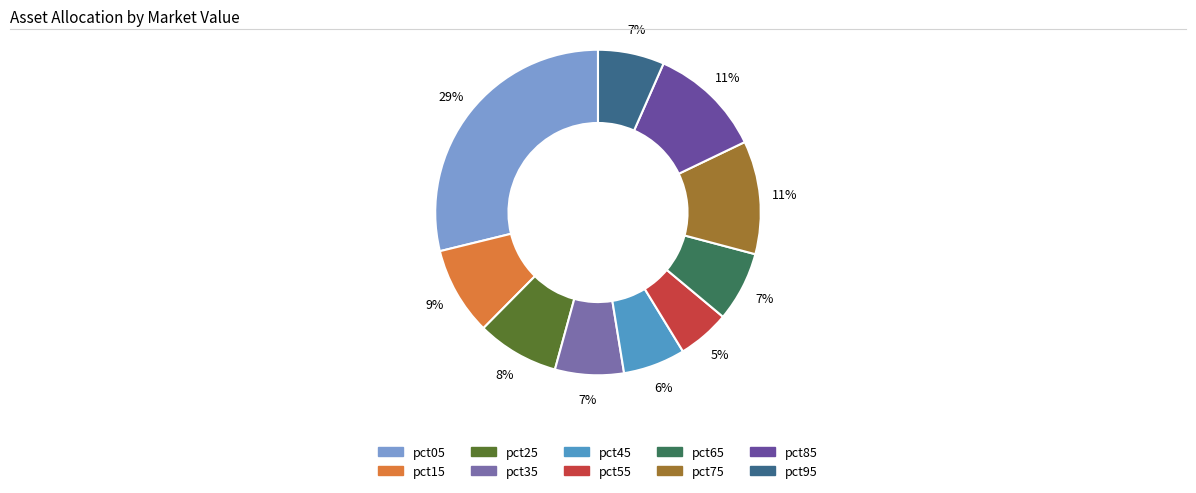

Count the number of slices in the pie.

10